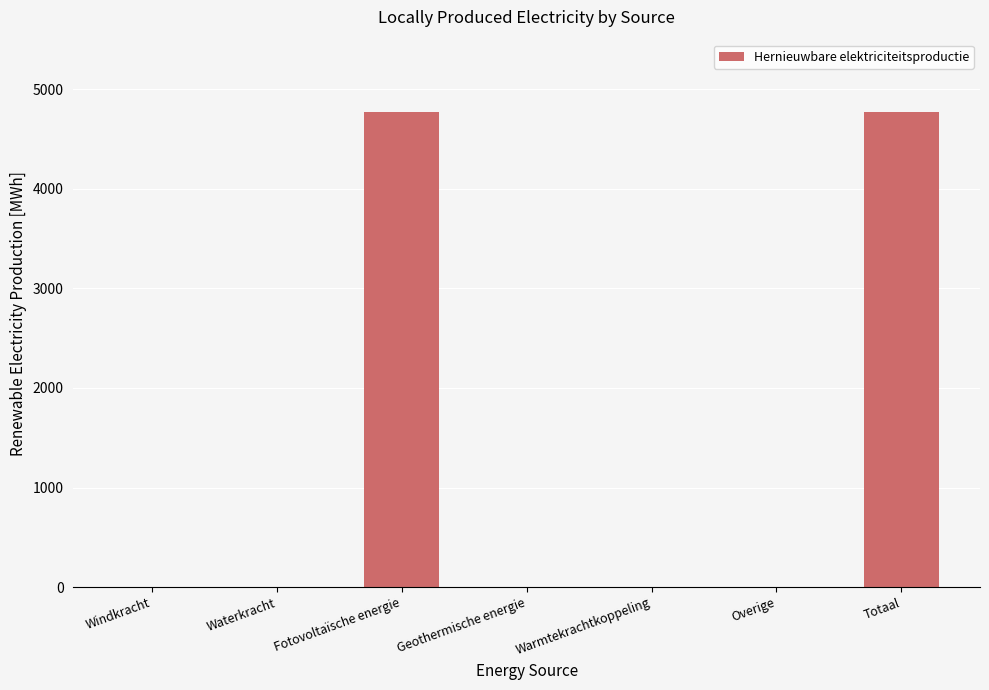

True or false: the data shows 4771.8 at Fotovoltaïsche energie.

True